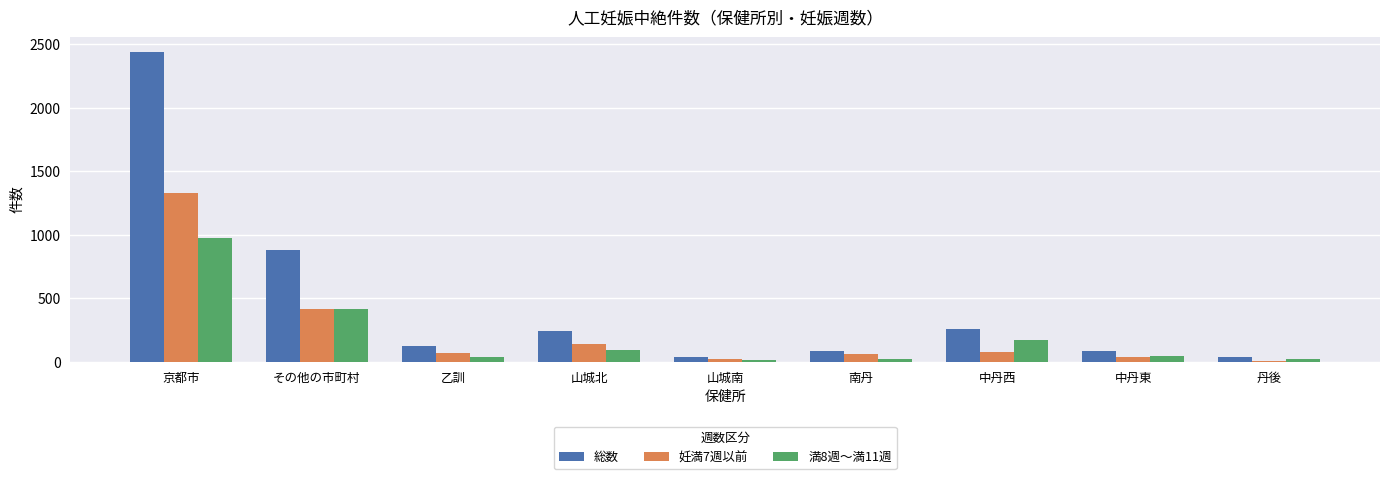

At which label is 総数 closest to 1238?

その他の市町村